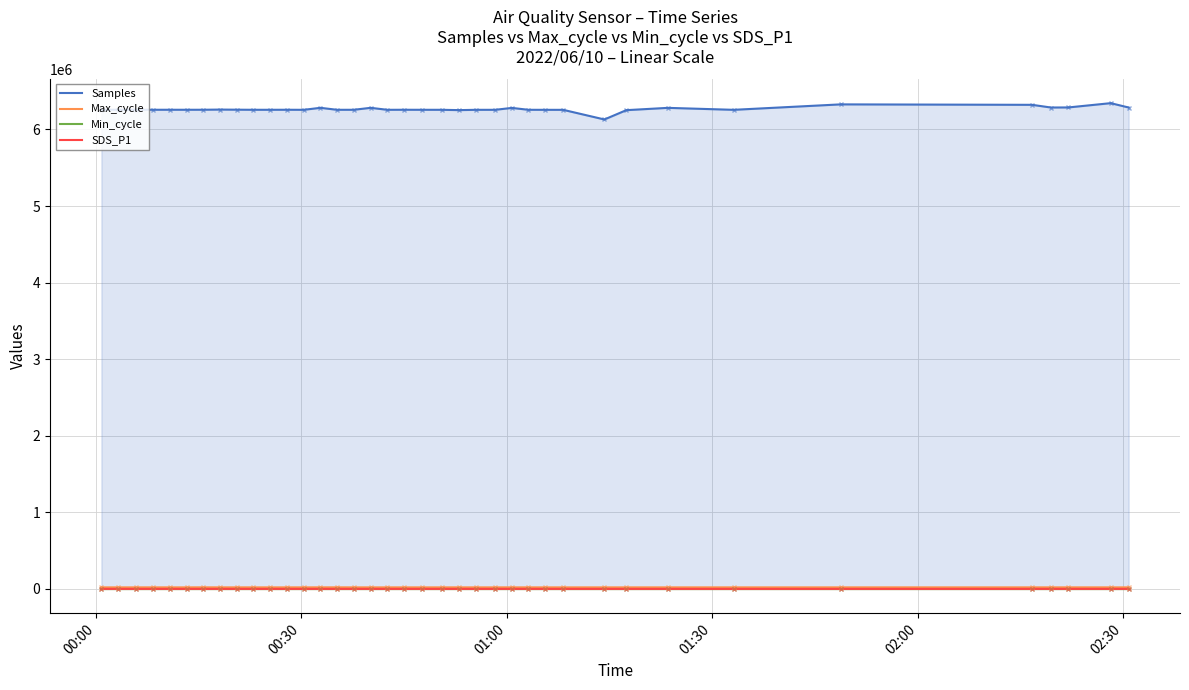

How many lines are shown in the chart?

4